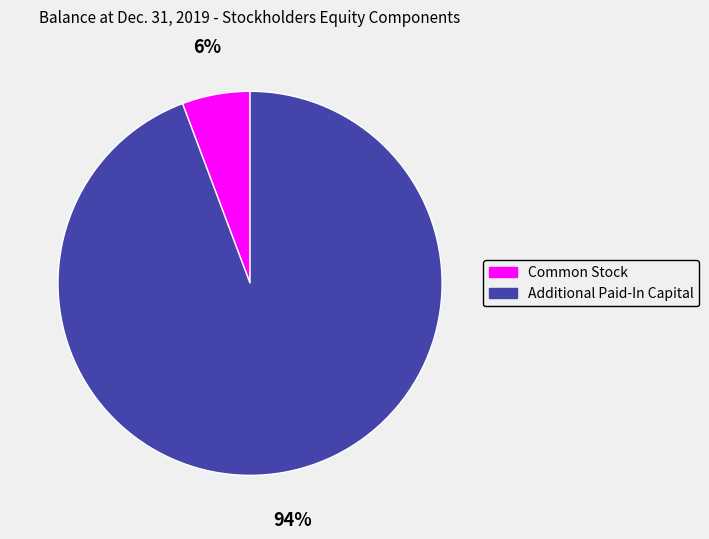

Rank the categories by value from lowest to highest.

Common Stock, Additional Paid-In Capital